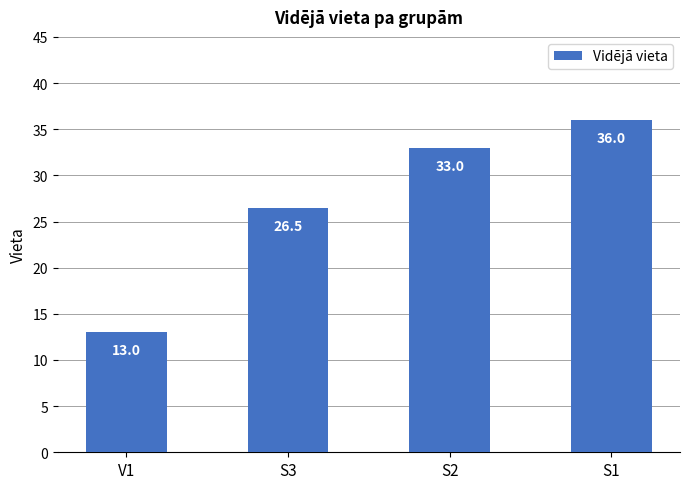

List the labels in order of value, largest first.

S1, S2, S3, V1